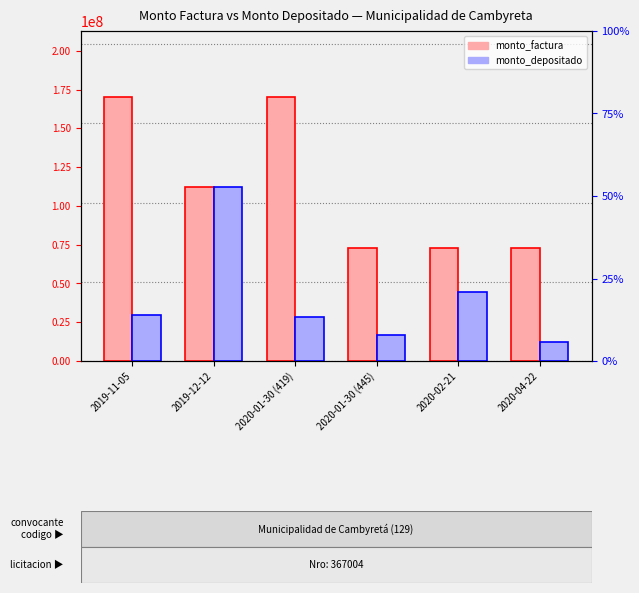

What is the difference between the maximum and minimum values in the monto_factura series?

97243478